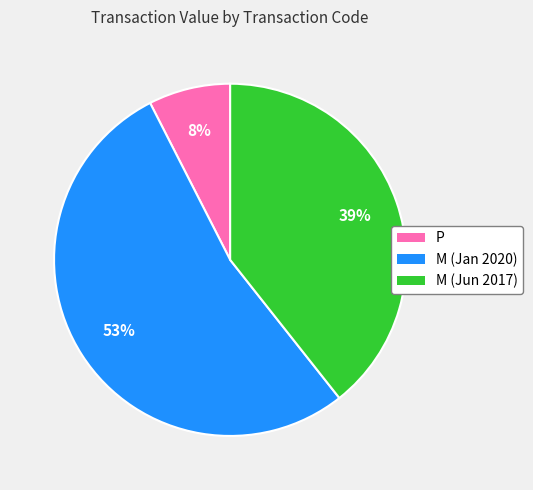

Is there any slice that represents more than half of the pie?

Yes